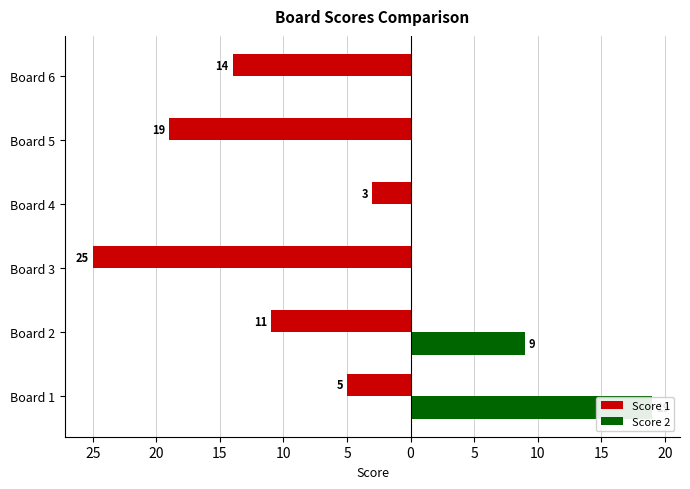

How many groups of bars are there?

6